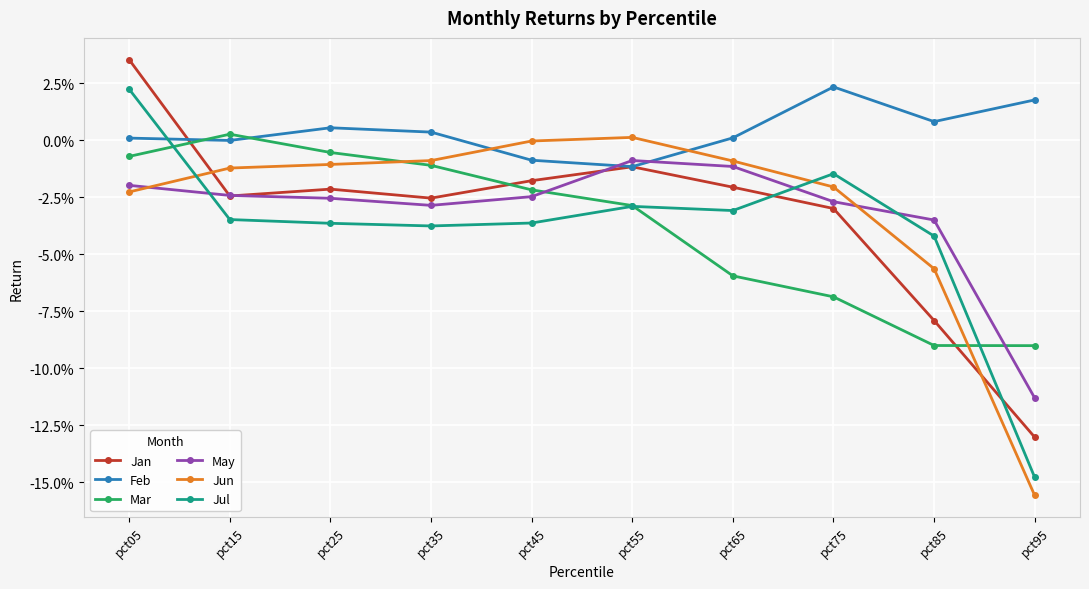

What are all the series names shown in the legend?

Jan, Feb, Mar, May, Jun, Jul